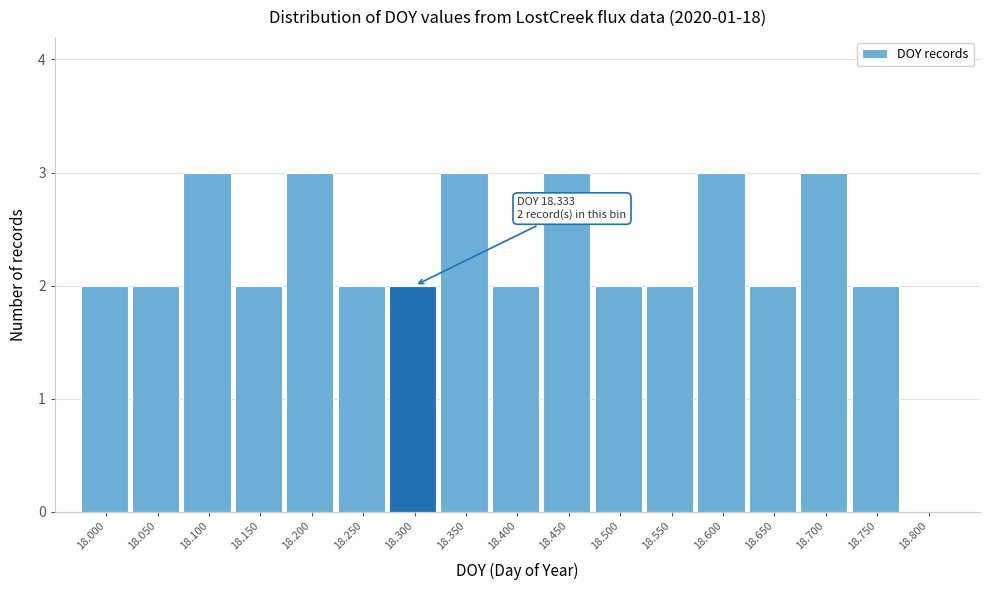

Reading right to left, list all the values displayed in this chart.

18.800=0	18.750=2	18.700=3	18.650=2	18.600=3	18.550=2	18.500=2	18.450=3	18.400=2	18.350=3	18.300=2	18.250=2	18.200=3	18.150=2	18.100=3	18.050=2	18.000=2